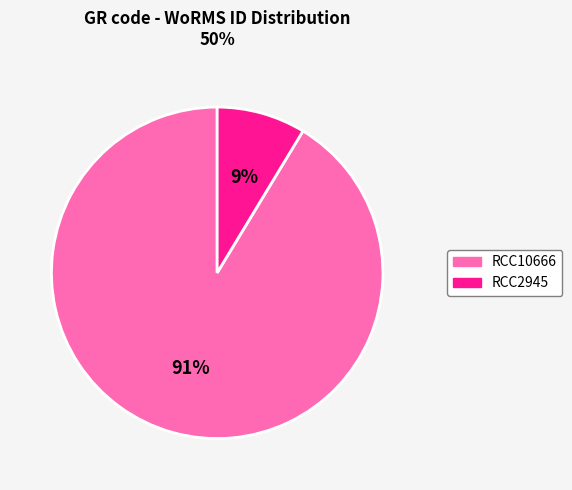

Which has a higher value, RCC2945 or RCC10666?

RCC10666